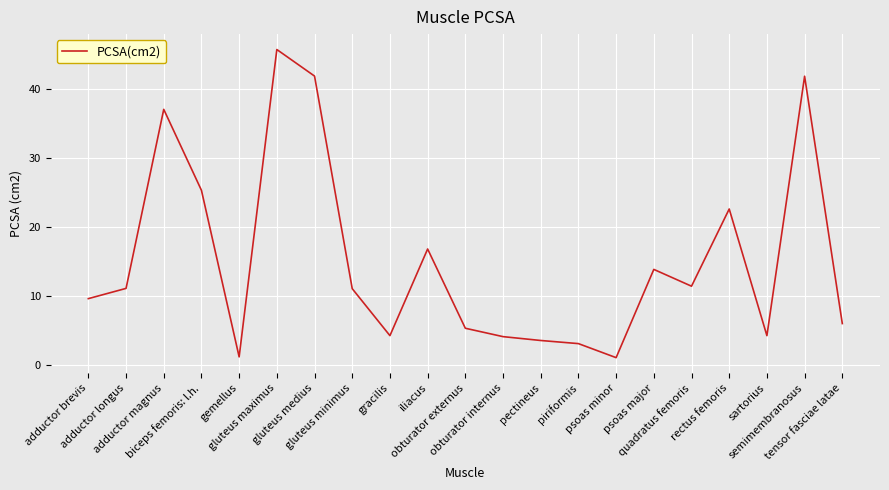

What is the difference between the values at iliacus and gluteus medius?

25.0